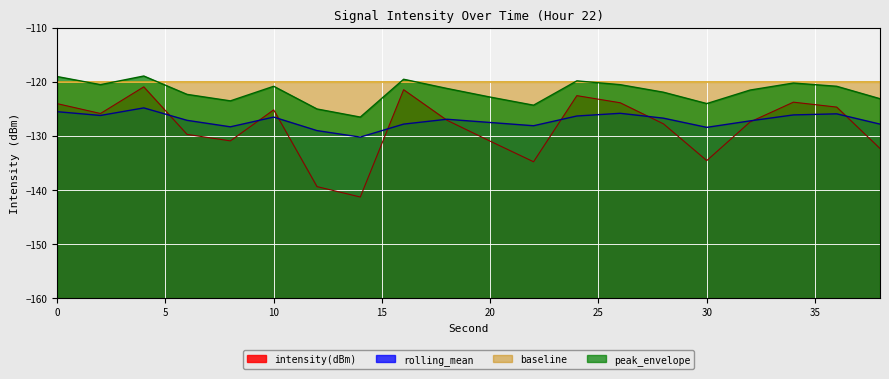

True or false: rolling_mean has more than 2 interior local peaks.

True